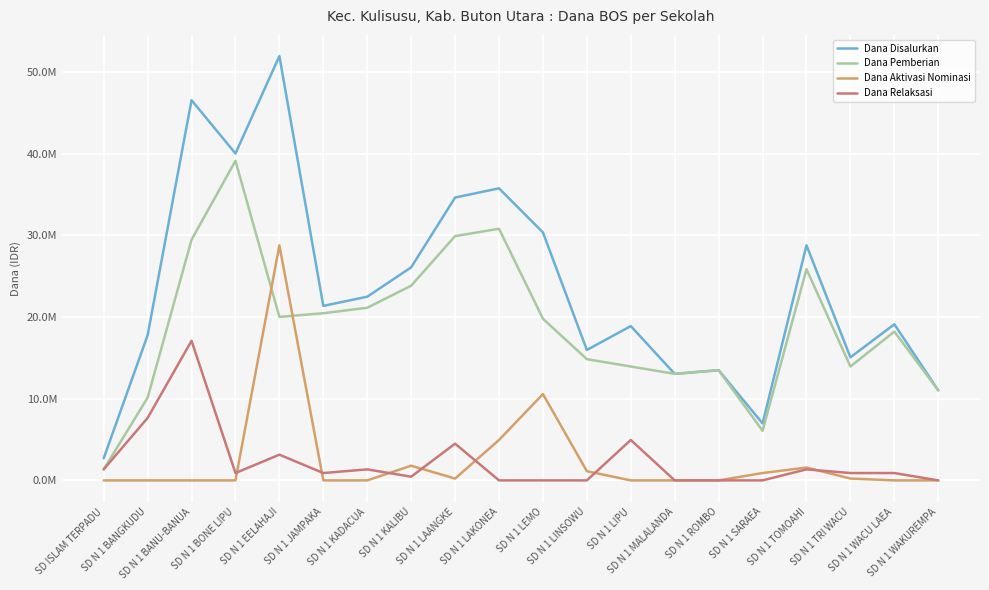

Which series has the largest total across all categories?

Dana Disalurkan